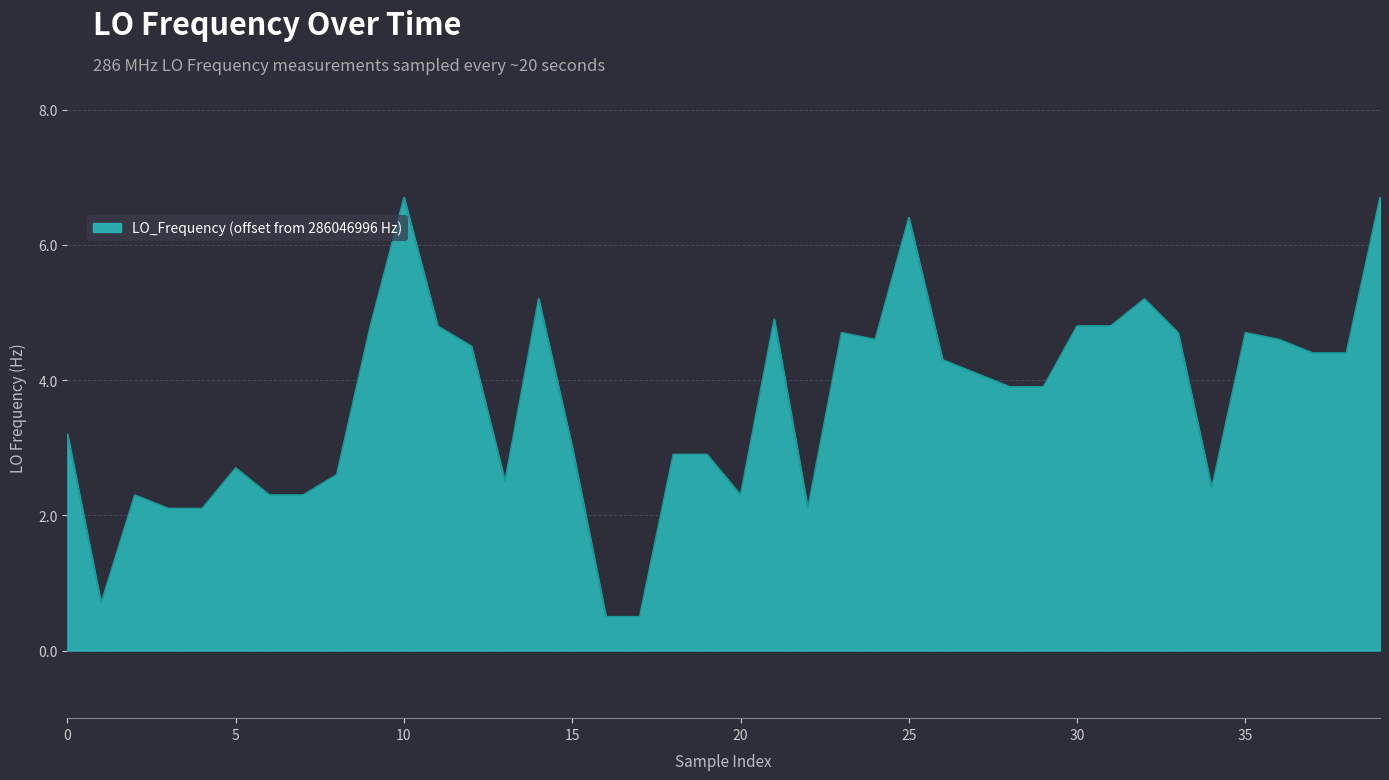

What is the difference between the maximum and minimum values?

6.2